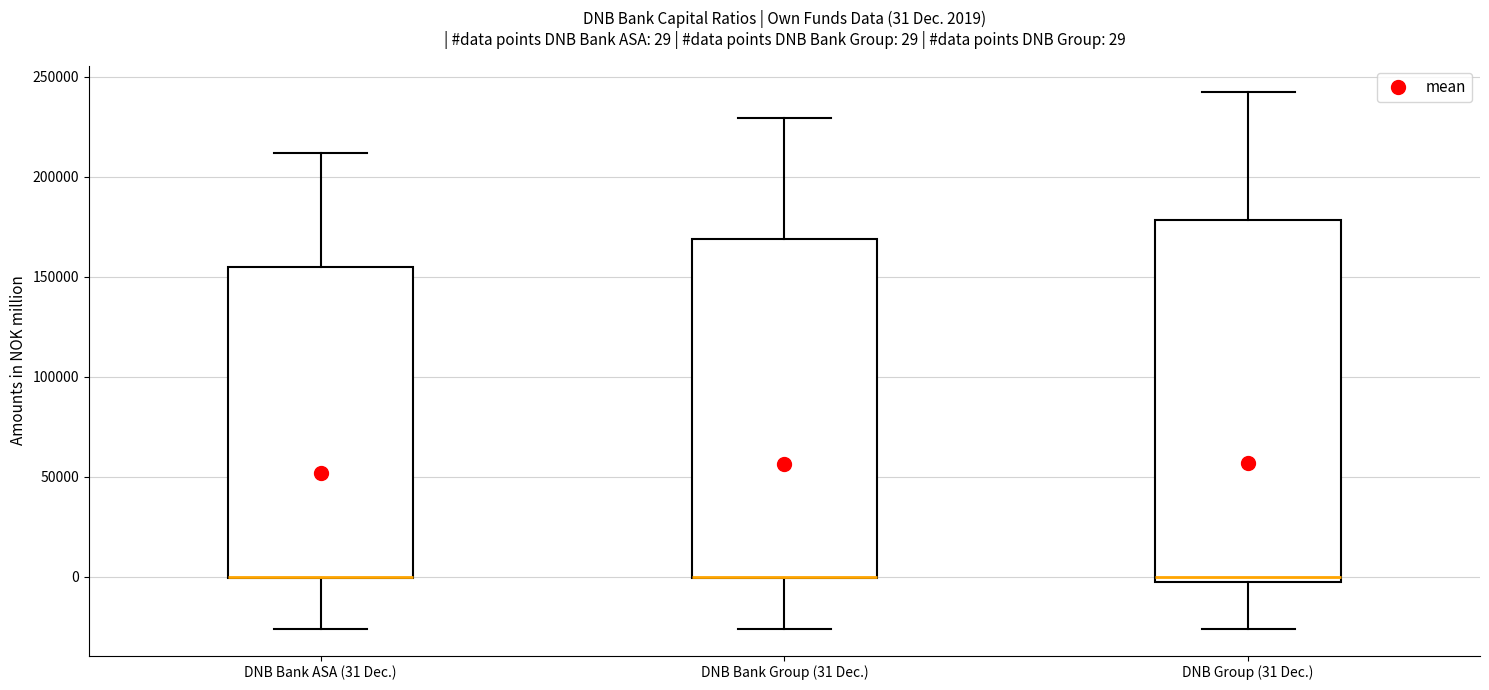

Which box is the tallest, from its lower edge to its upper edge?

DNB Group (31 Dec.)